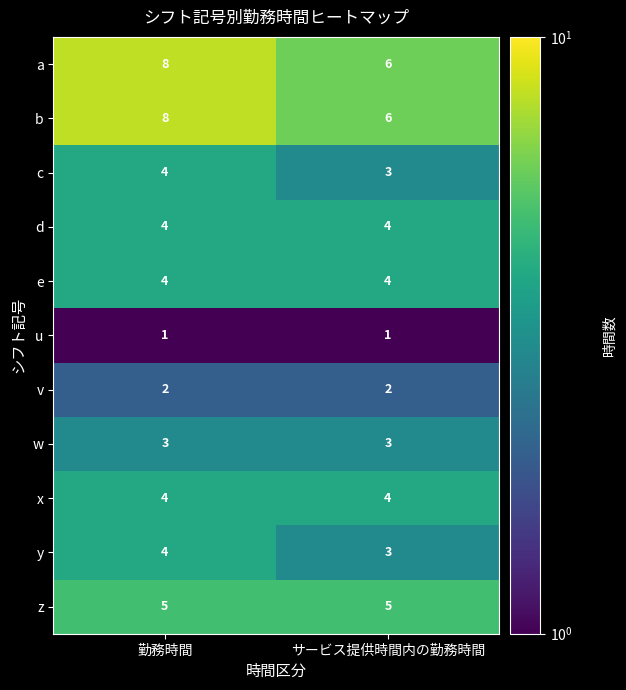

True or false: x has a value of 4 at サービス提供時間内の勤務時間.

True